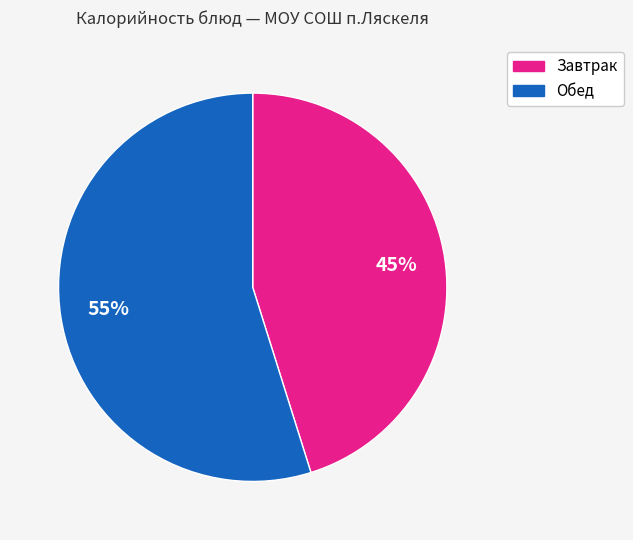

To the nearest percent, what is the difference between the largest and smallest slice percentages?

10%